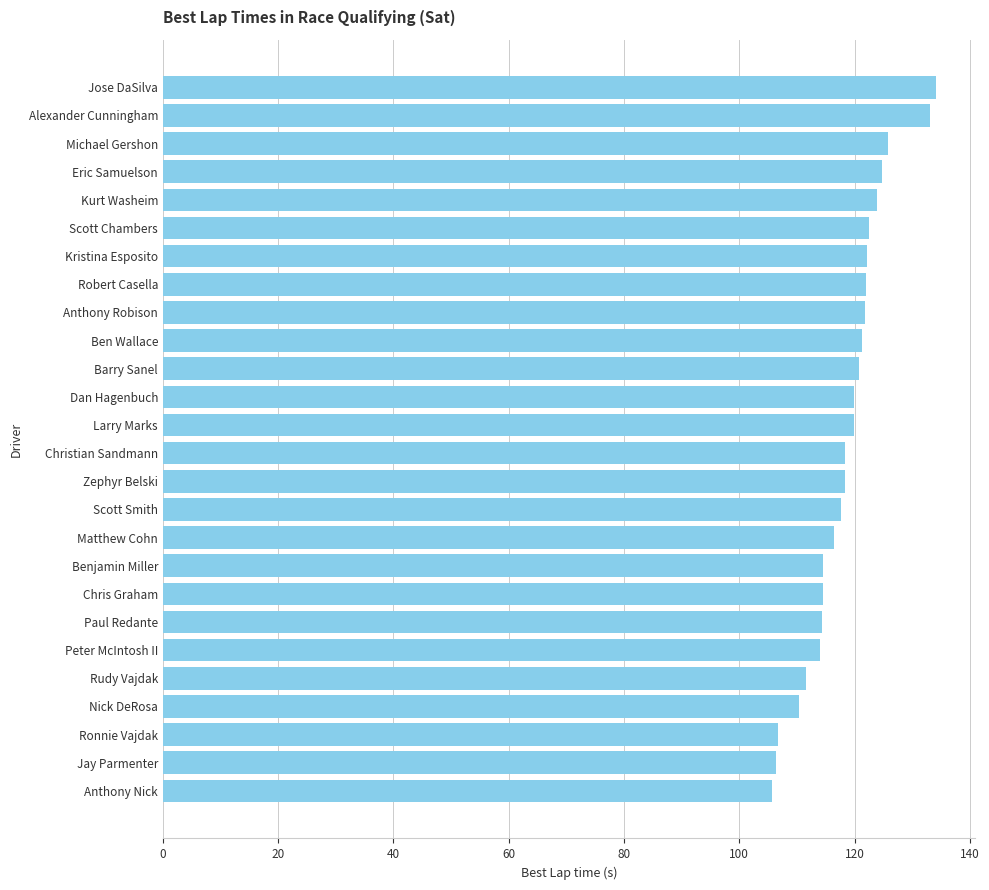

What is the sum of all values?

3080.3